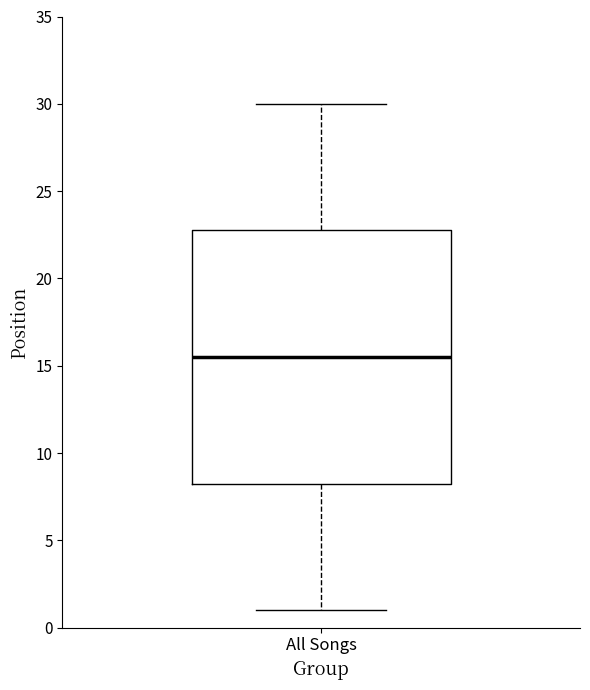

Transcribe this box plot: give where the median line is, the range the box spans, and where the two whiskers end, as read against the y-axis. The values are not printed on the chart, so give them approximately, as read against the axis.

median 15.5, box 8.5 to 23.0, whiskers 1.0 to 30.0